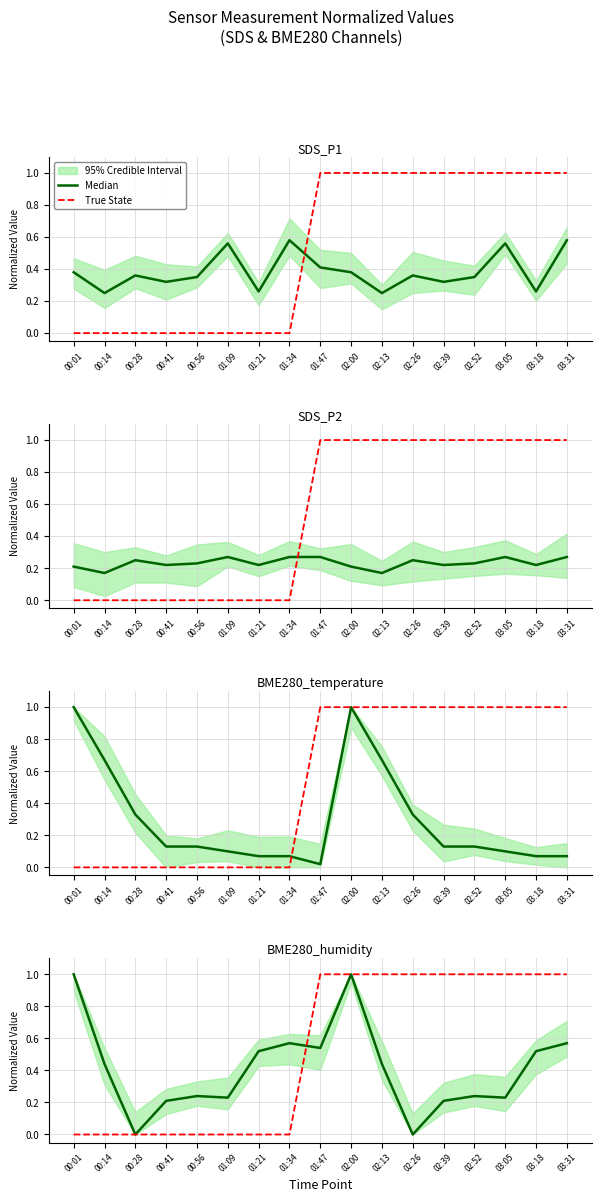

At 02:13, list the series in order from largest to smallest.

True State, Median